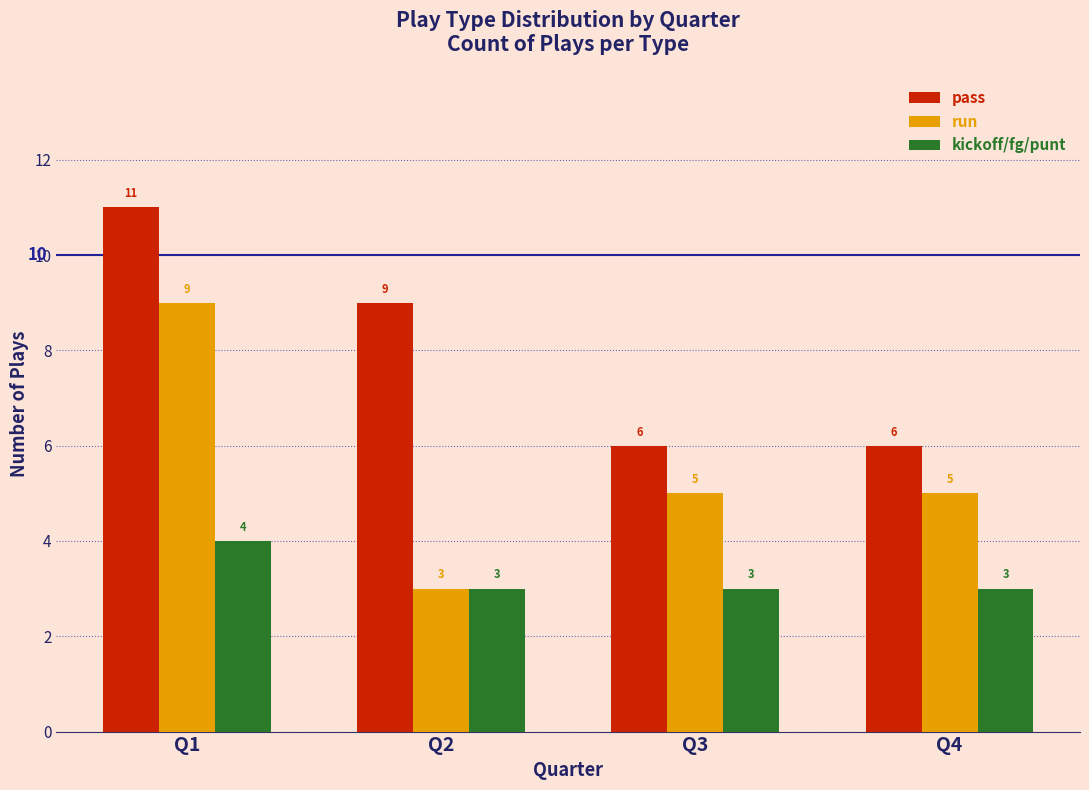

What is the sum of all kickoff/fg/punt values?

13